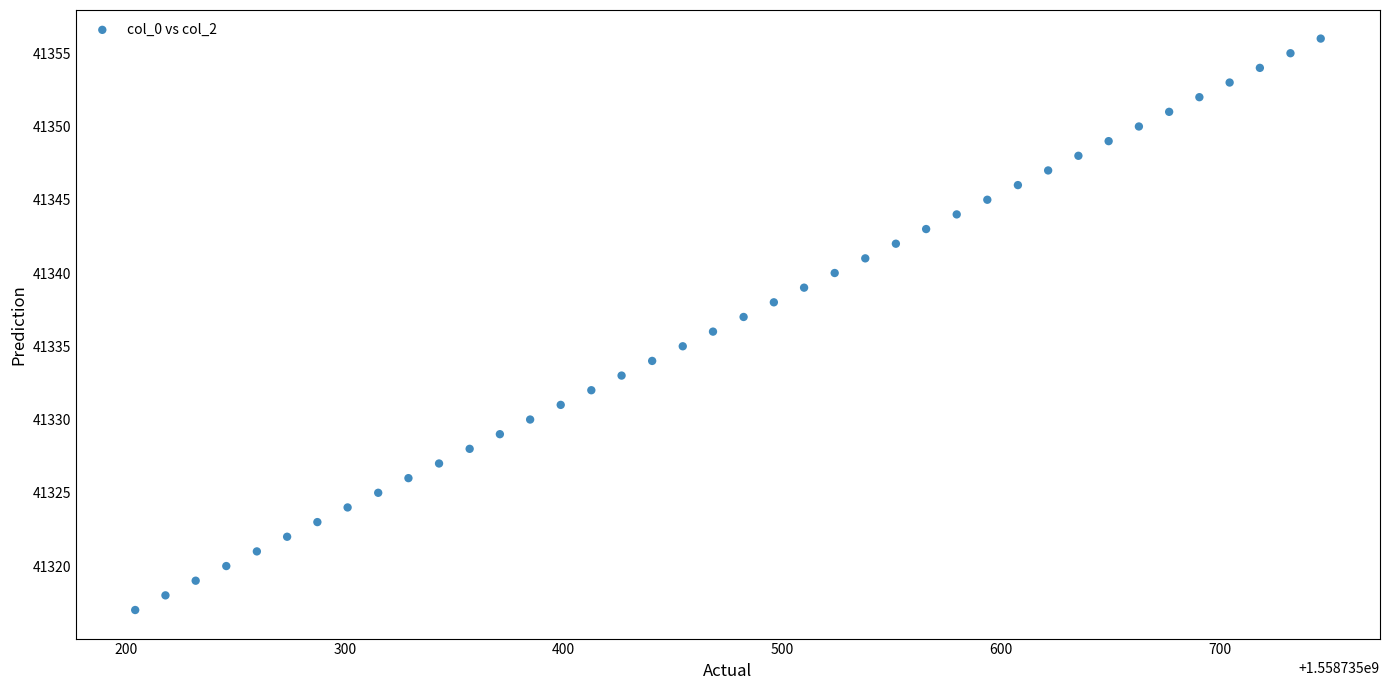

What is the range of Y values (max minus min)?

39